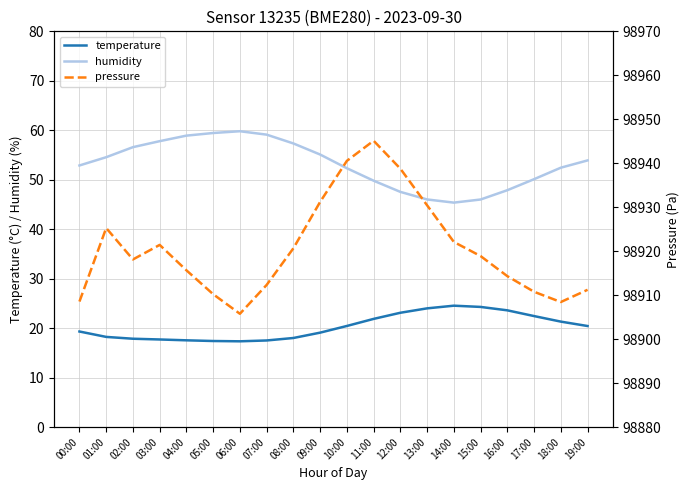

What is the sum of the pressure values at 04:00 and 02:00?

197833.8